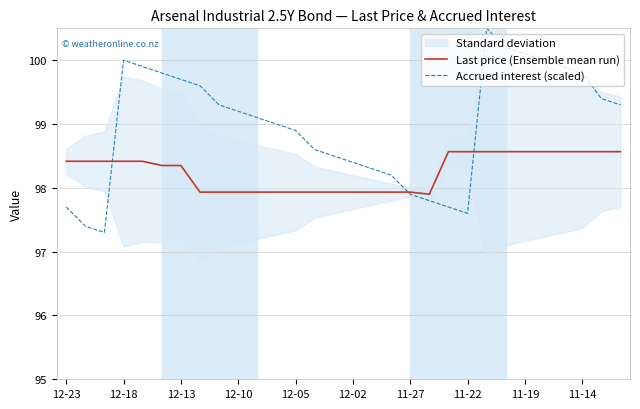

What is the difference between the second highest and second lowest values in the Last price (Ensemble mean run) series?

0.6